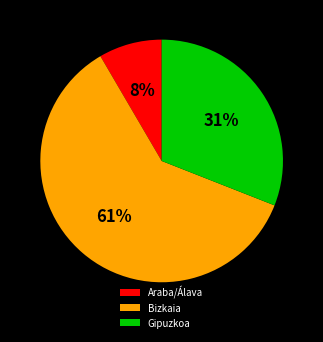

Is it true that Gipuzkoa is 40% of the pie?

False